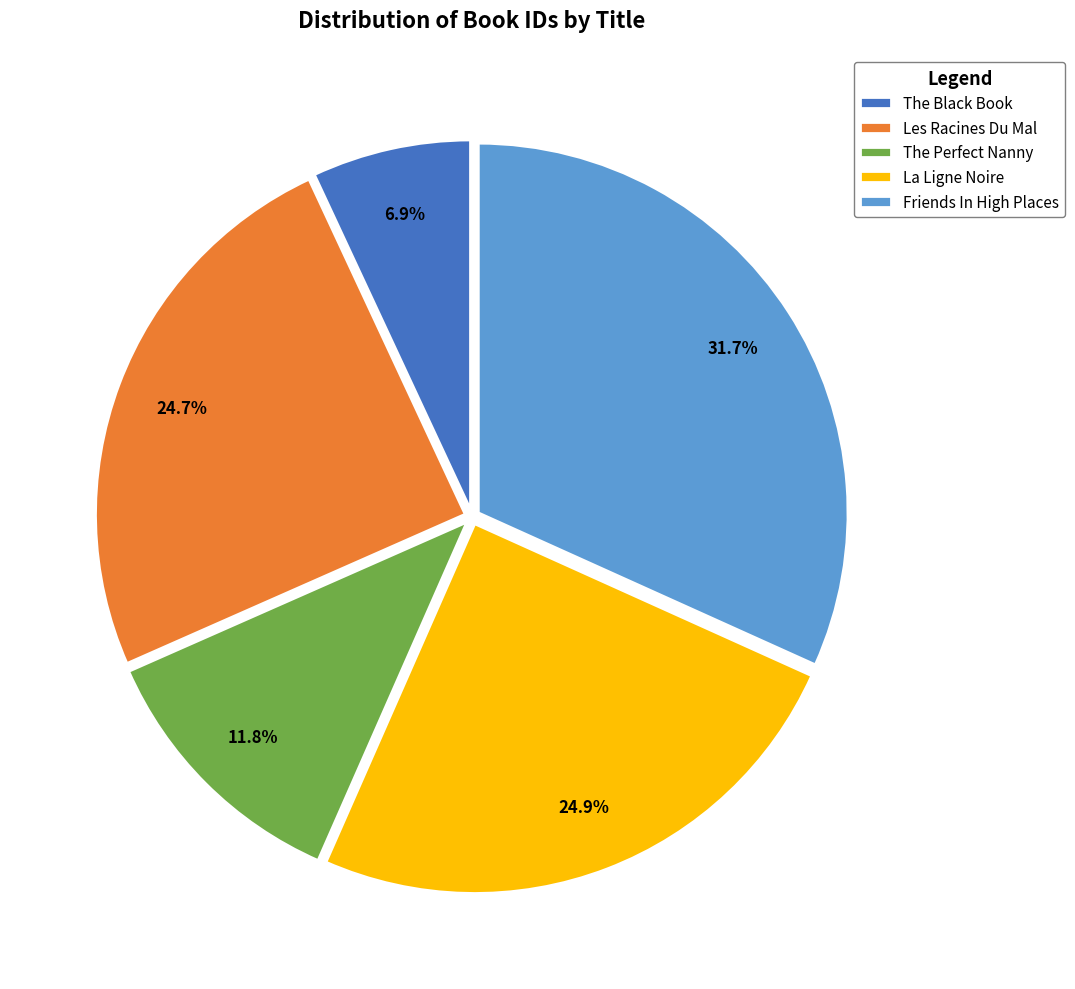

Does Friends In High Places account for over 50% of the chart?

No